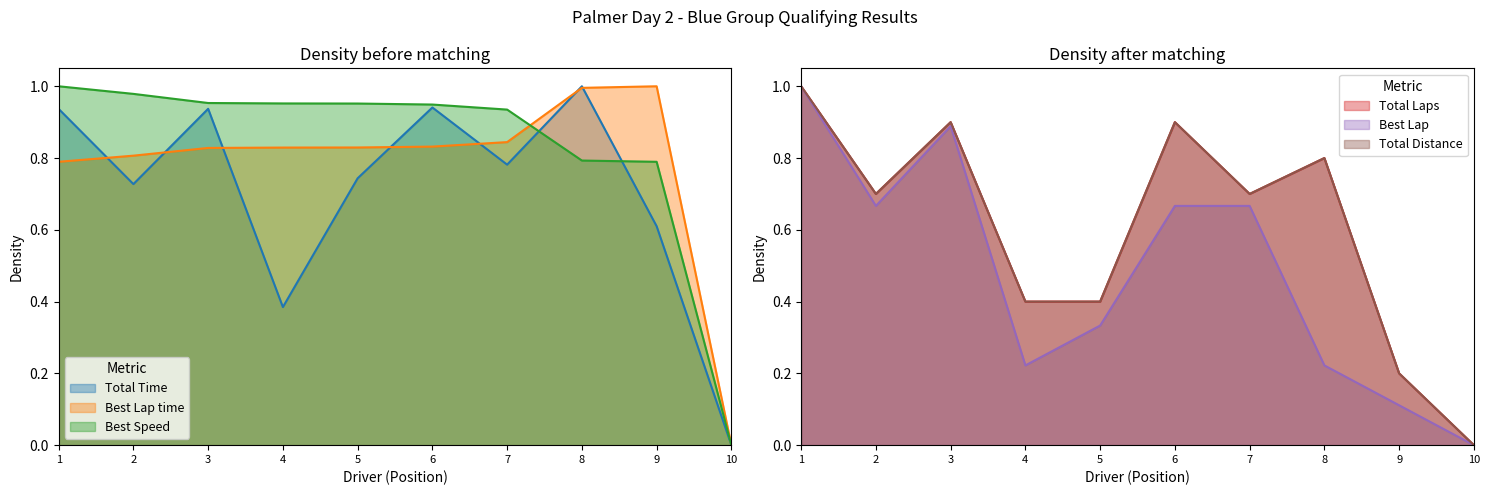

Does the chart have visible grid lines?

No